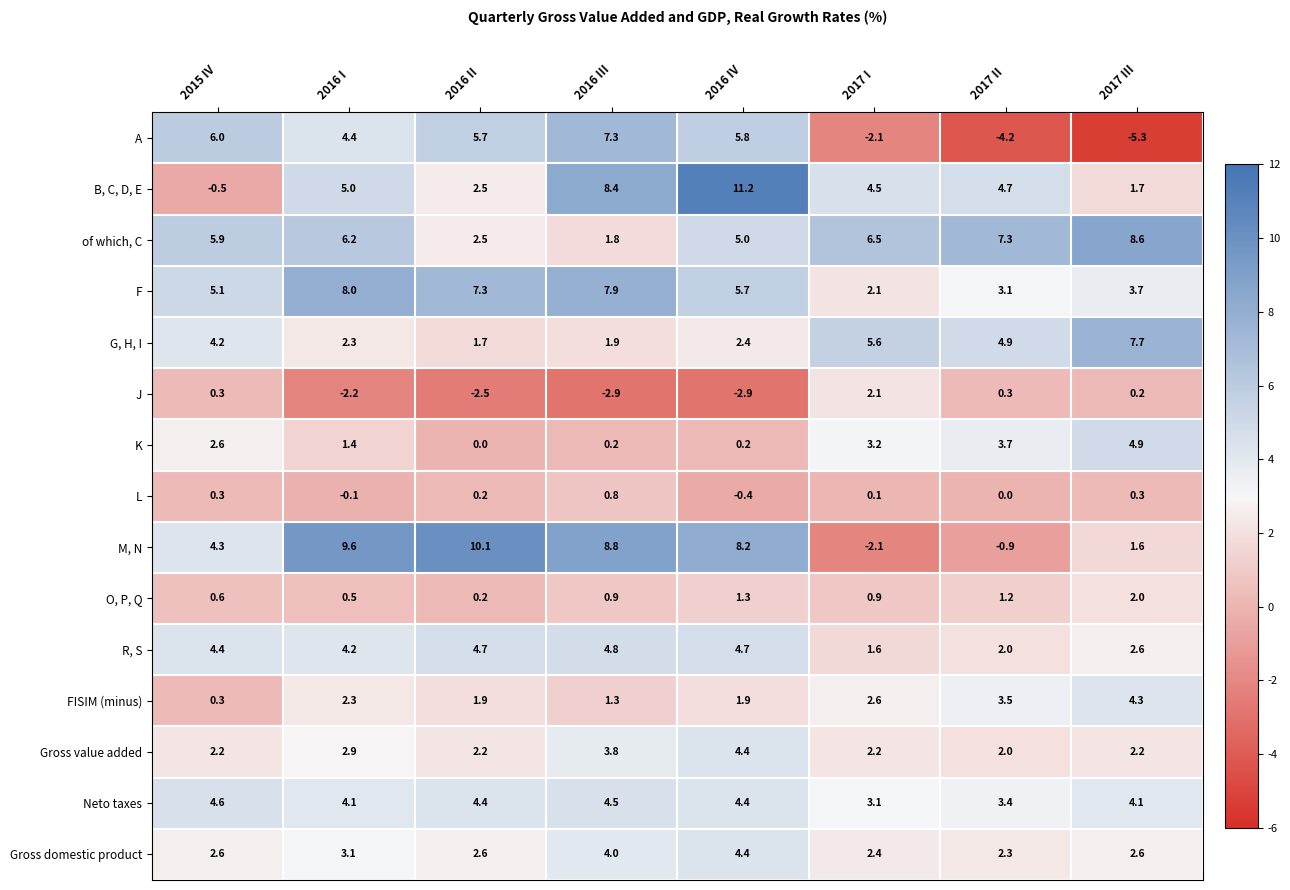

The value of B, C, D, E at 2016 II is 4.4. True or false?

False